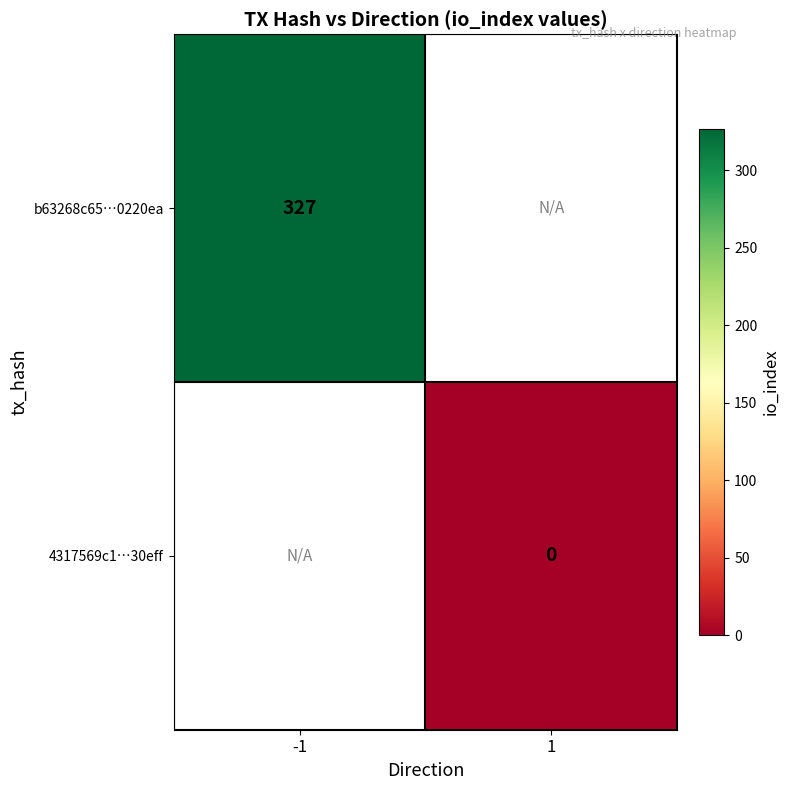

The b63268c65…0220ea series shows 327 at -1. True or false?

True